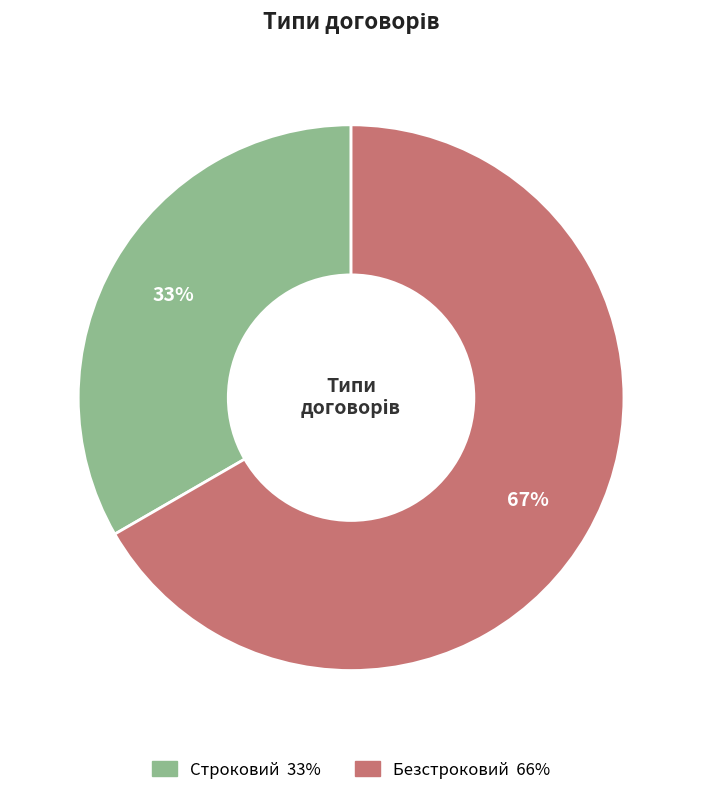

To the nearest percent, what is the combined percentage of Безстроковий and Строковий?

100%